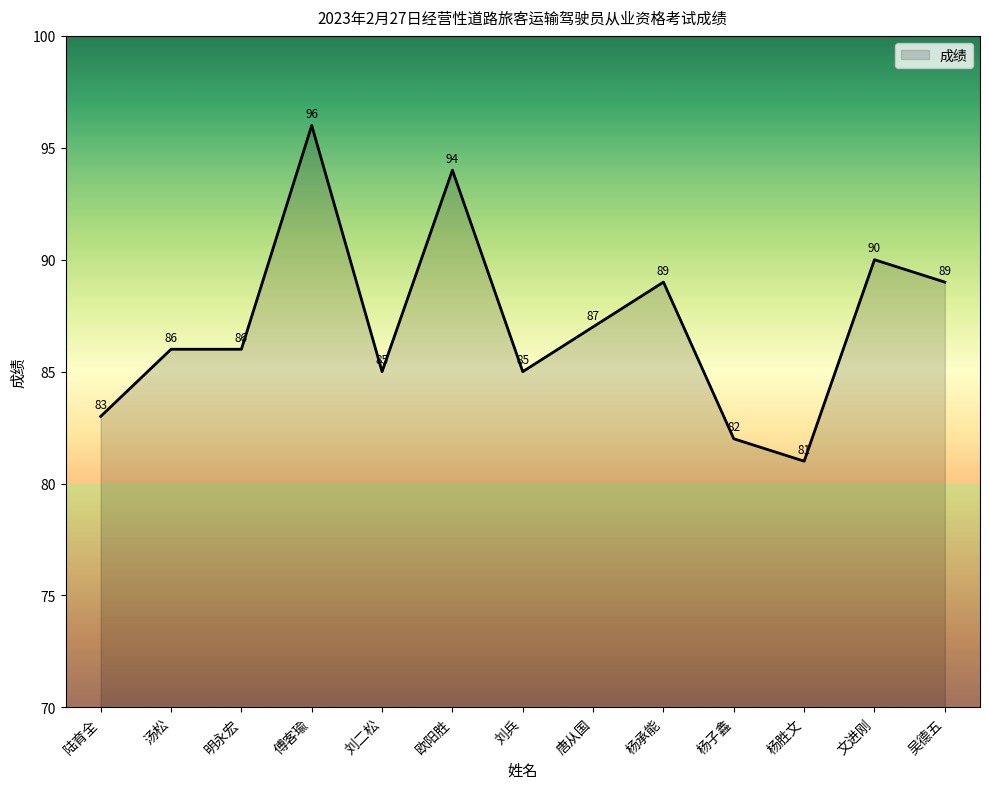

Read the value at 明永宏, to the nearest 10.

90